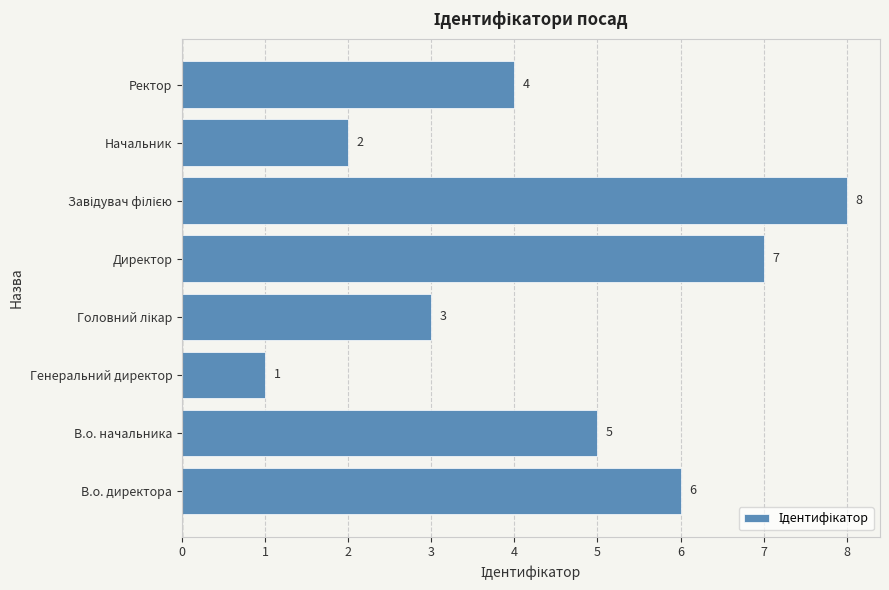

The value at Генеральний директор is 2. True or false?

False